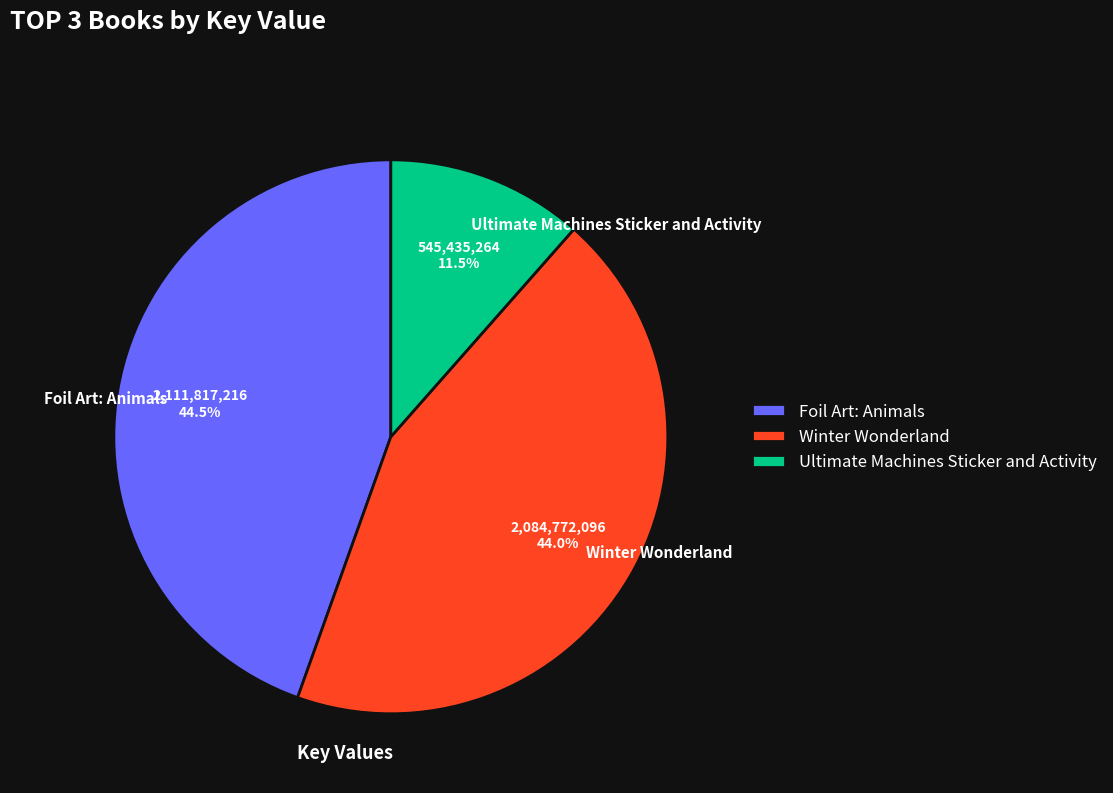

To the nearest percent, what is the average slice percentage?

33%